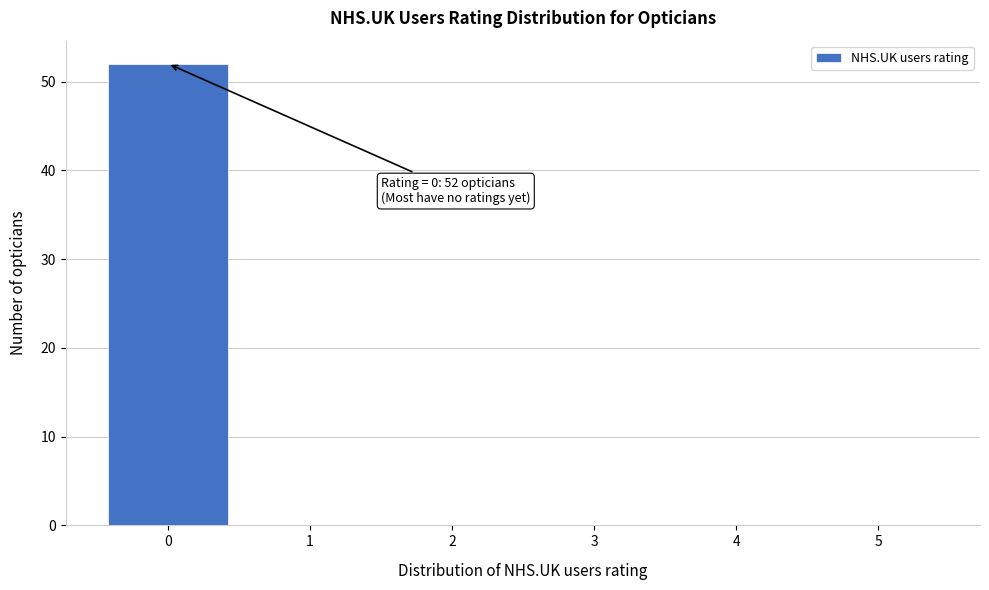

Over which range of the x-axis is the bar tallest?

-0.5 to 0.5